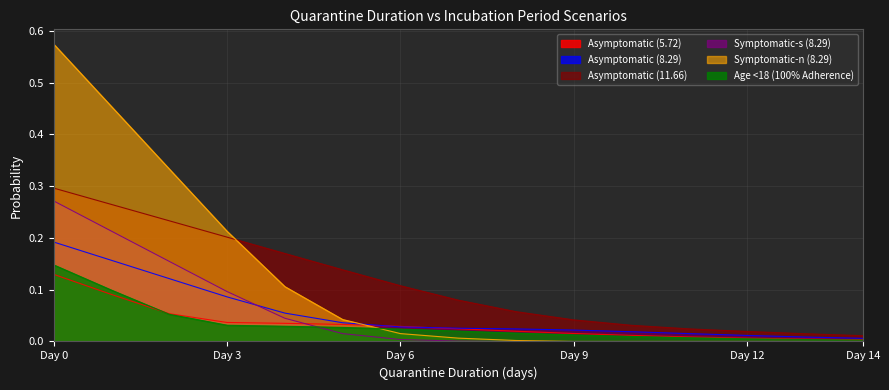

True or false: Asymptomatic (11.66) has more than 0 points higher than both neighbors.

False